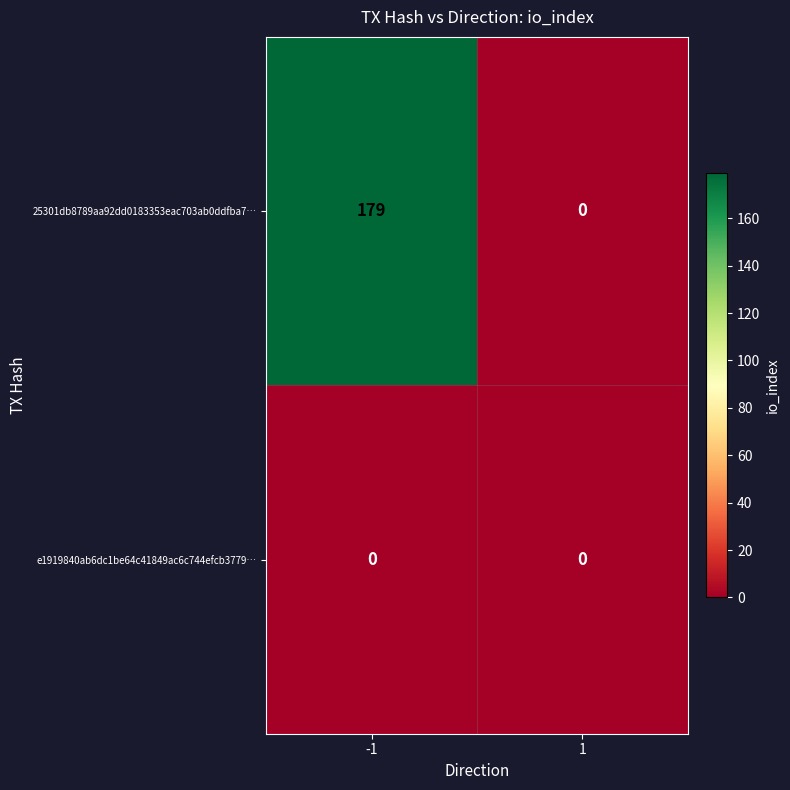

What is the total value across all series at -1?

179